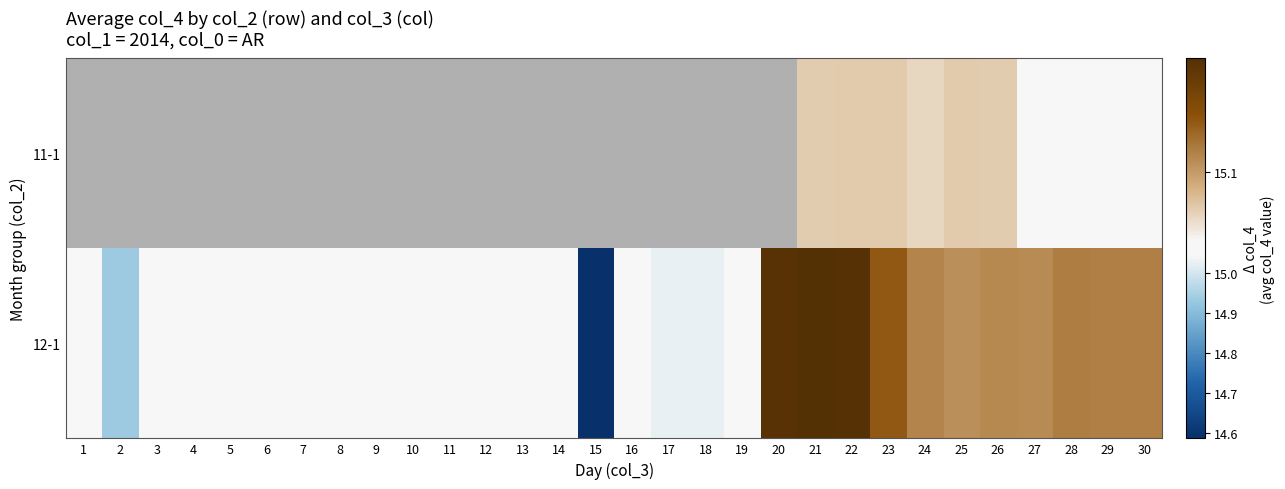

Where is 12-1 nearest to the value 14?

15